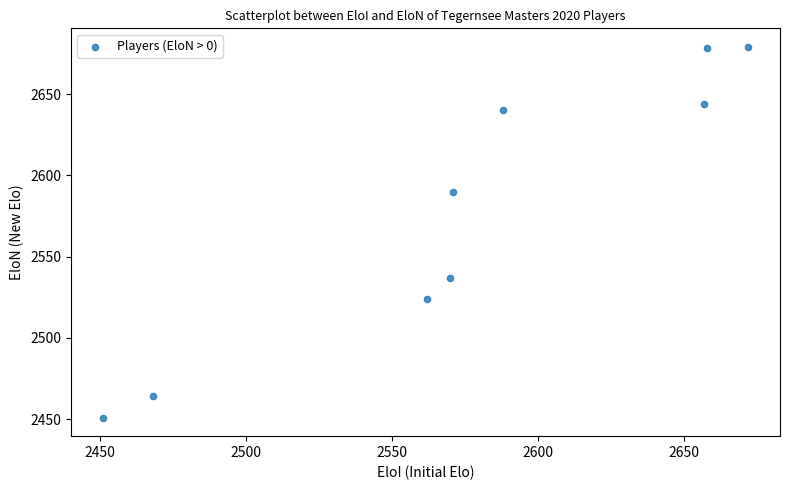

What is the range of X values (max minus min)?

221